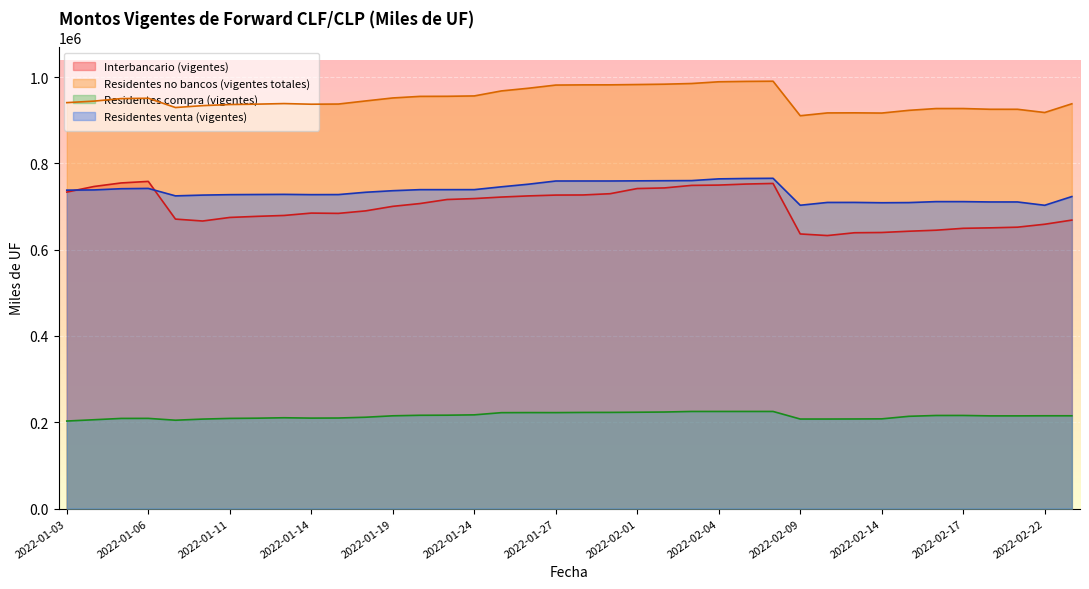

What is the sum of the Residentes compra (vigentes) values at 2022-01-10 and 2022-01-05?

416153.1